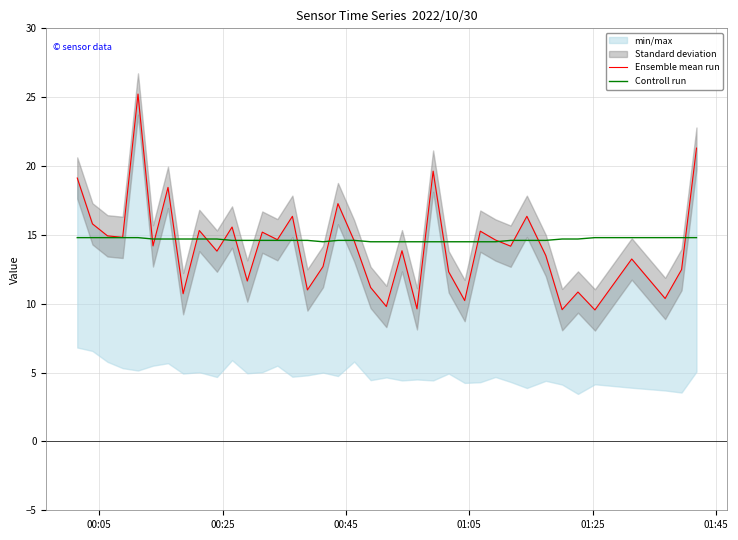

What is the highest value of the Controll run series?

14.8